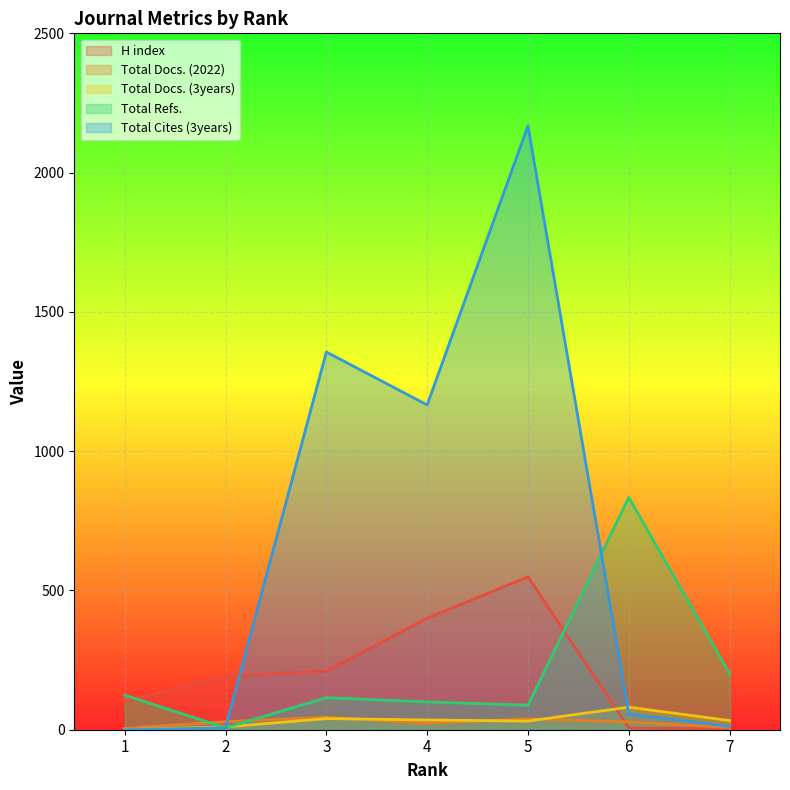

What is the value of the Total Docs. (3years) point at the 3rd from the left?

40